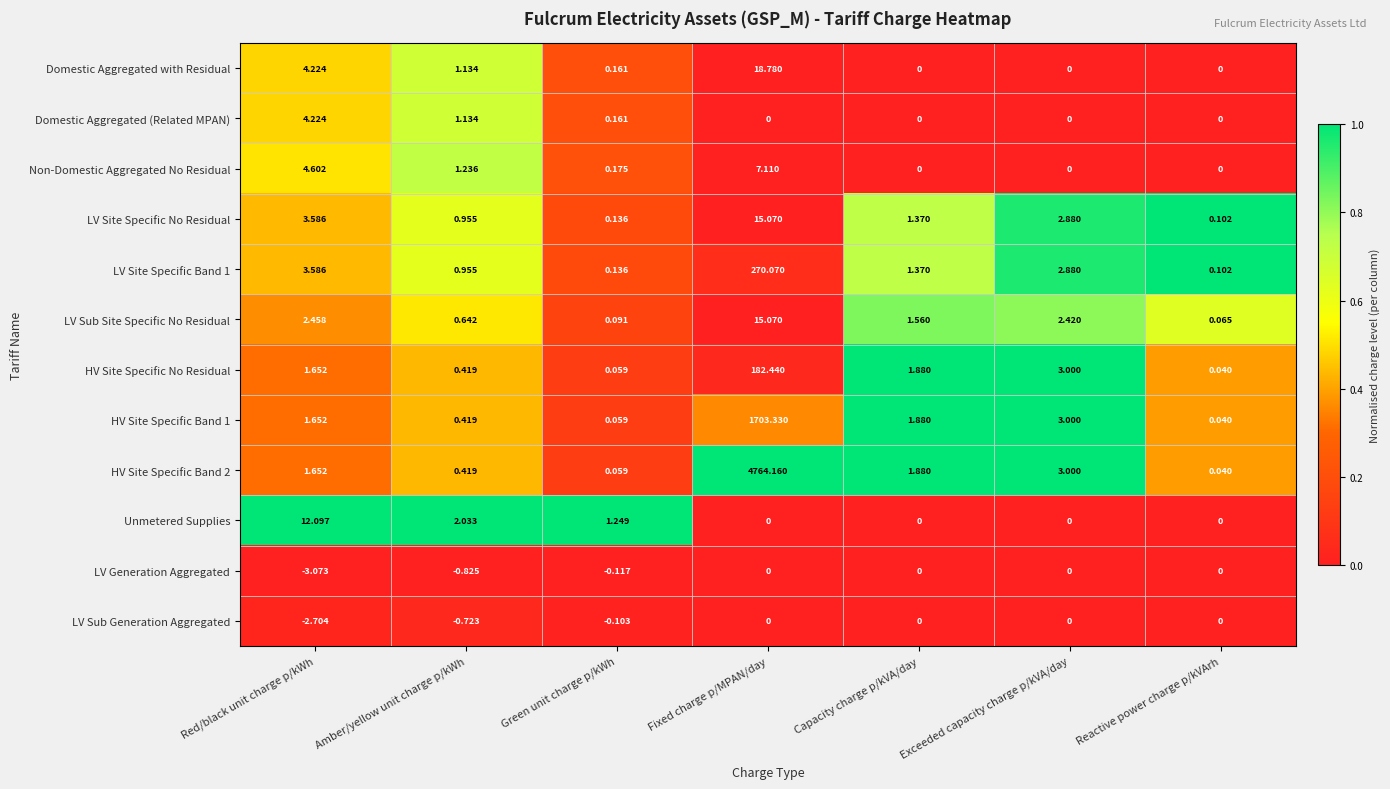

Is the value of LV Generation Aggregated at Amber/yellow unit charge p/kWh greater than the value of Domestic Aggregated with Residual at Reactive power charge p/kVArh?

No